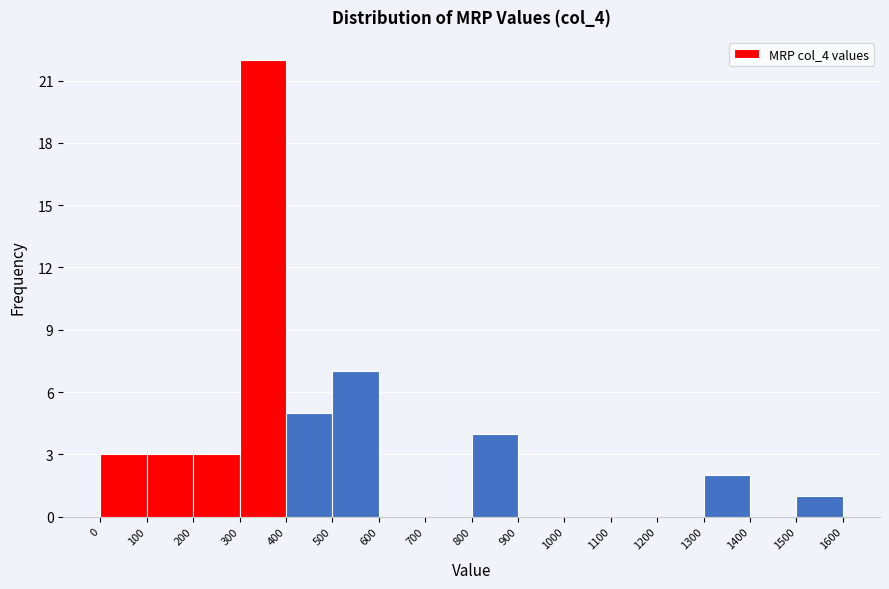

What is the height of the bar covering 100 to 200 on the x-axis? The values are not printed on the chart, so give them approximately, as read against the axis.

3